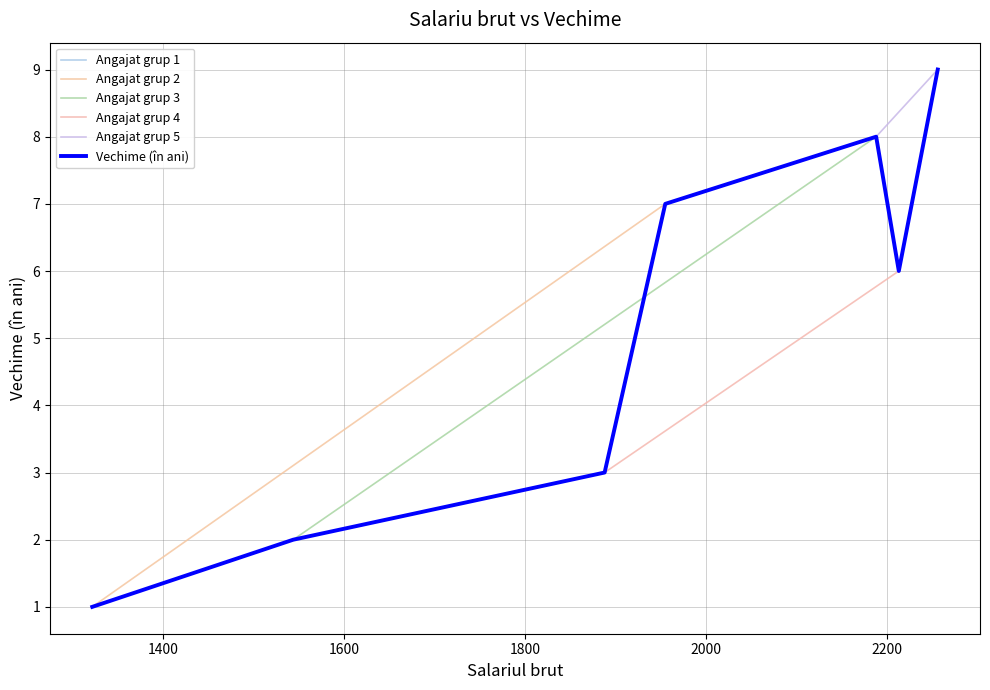

What is the maximum value for Vechime (în ani)?

9